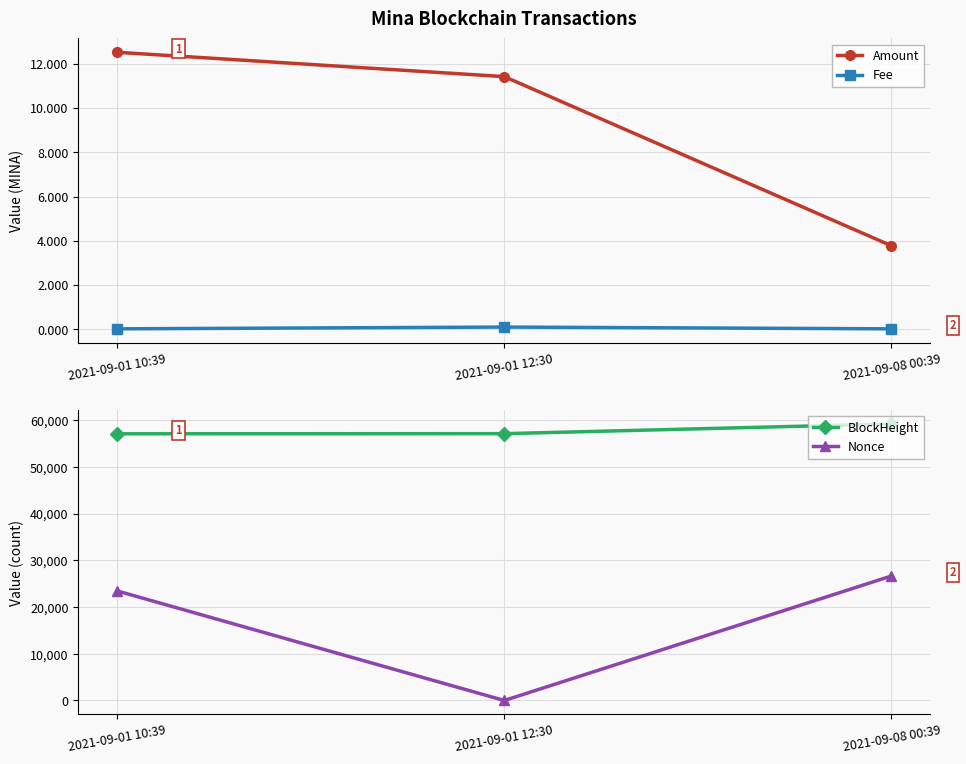

Is the value of Fee at 2021-09-01 12:30 greater than the value of Nonce at 2021-09-01 12:30?

Yes